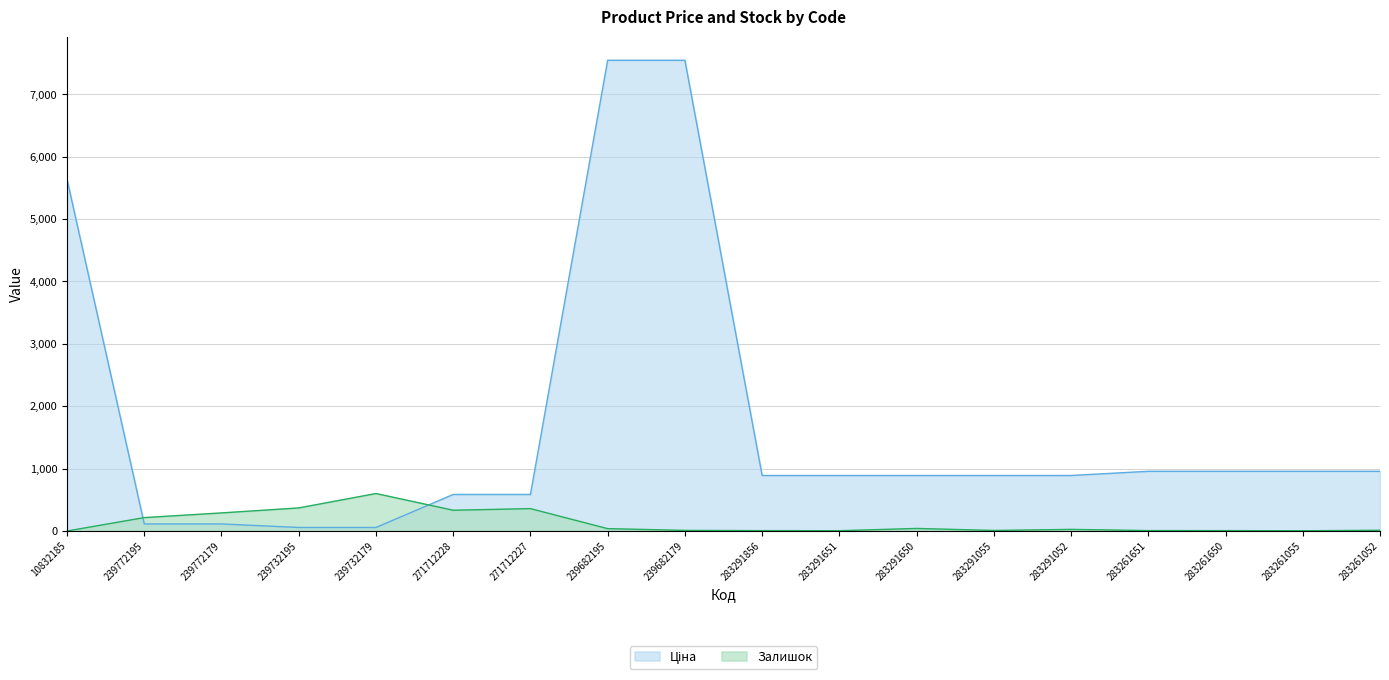

The Ціна series shows 13.5 at 239732179. True or false?

False